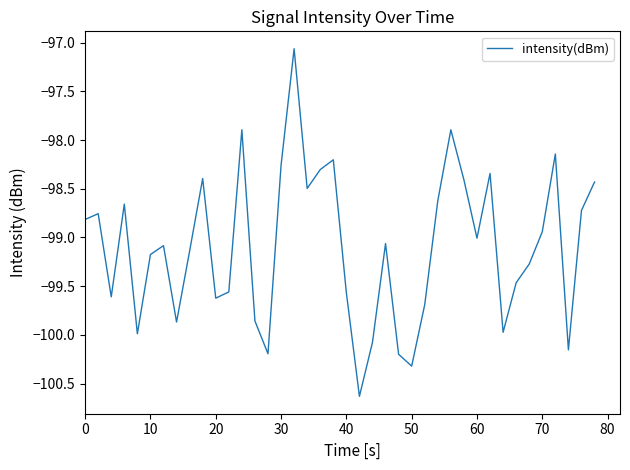

What is the difference between the maximum and minimum values?

3.6